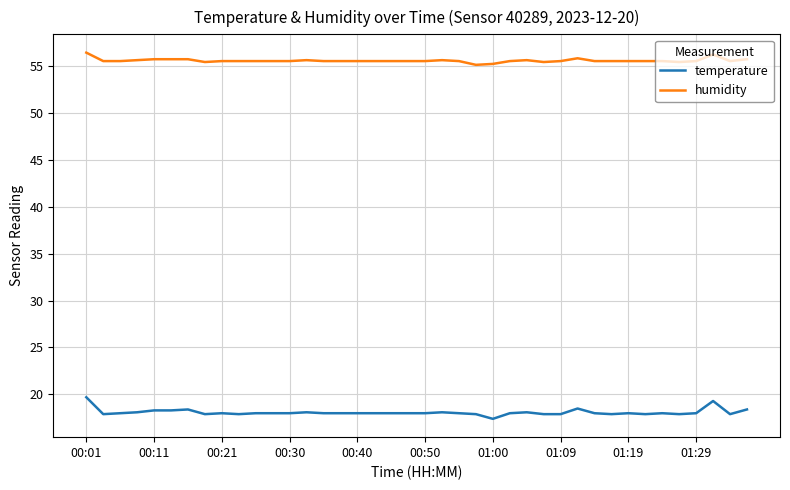

List the series in order of their overall mean, highest first.

humidity, temperature